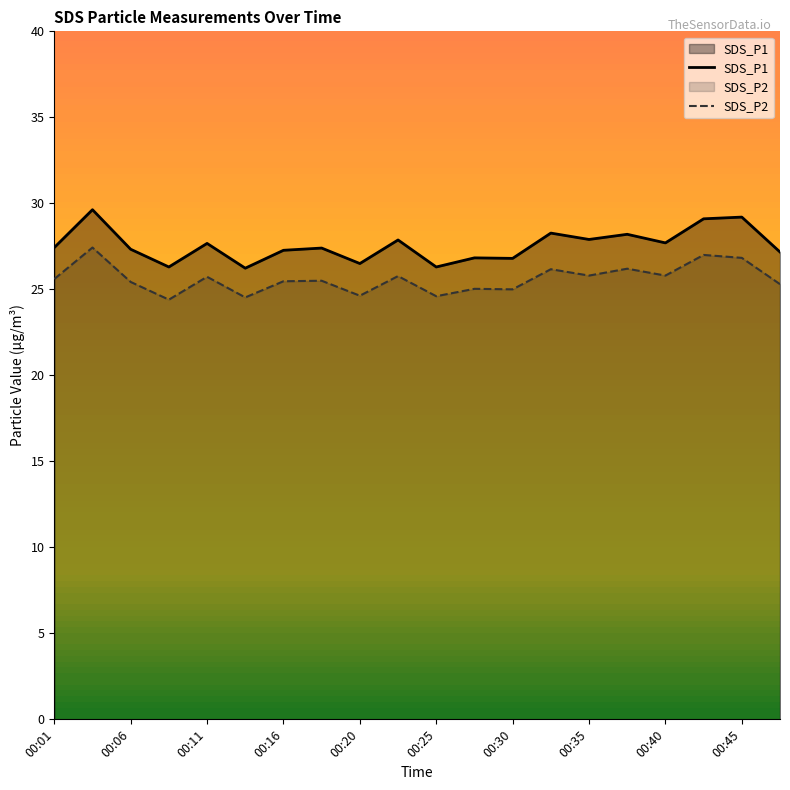

What is the maximum value for SDS_P2?

27.4